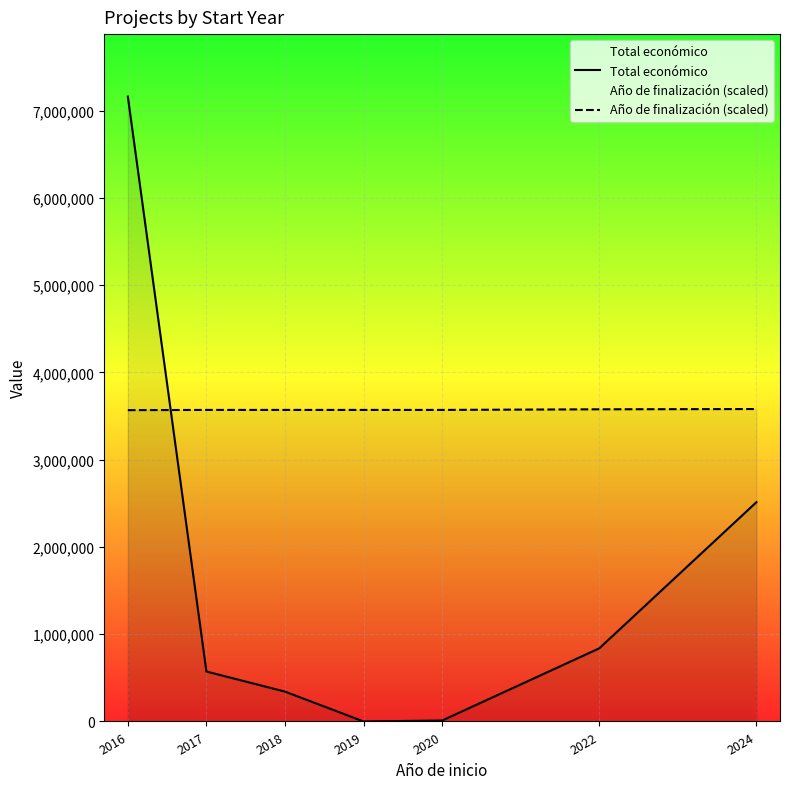

Between 2020 and 2022, which series saw the biggest shift?

Total económico